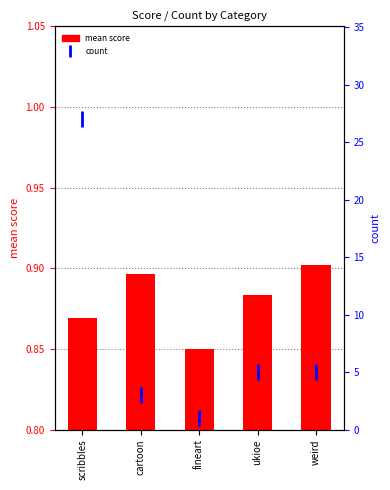

Reading left to right, what are all the values shown in this chart?

mean score: 0.9	0.9	0.8	0.9	0.9
count: 27.0	3.0	1.0	5.0	5.0